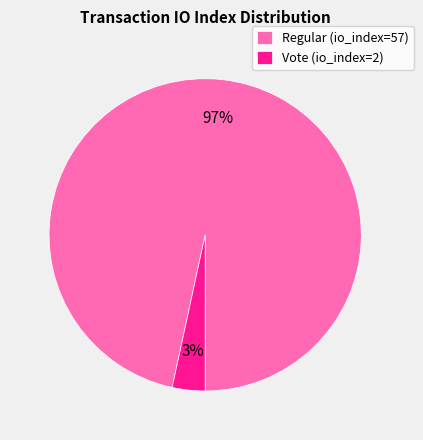

How many segments does this pie chart have?

2